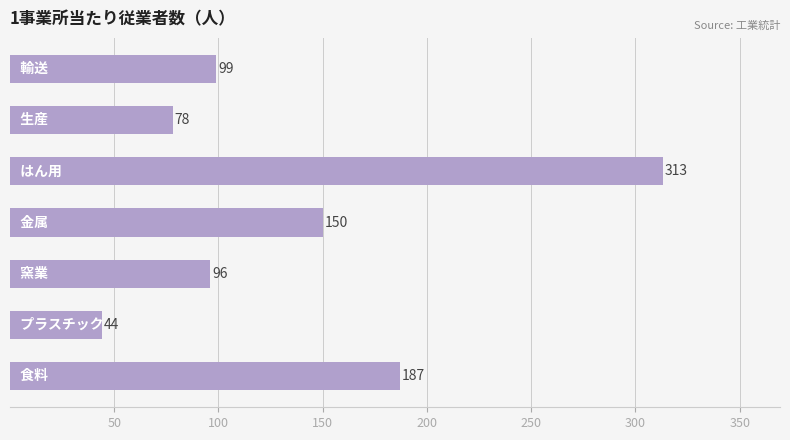

What is the difference between the second highest and second lowest values?

109